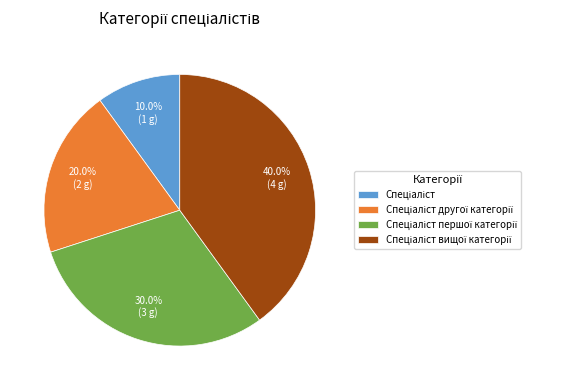

Is there any slice that represents more than half of the pie?

No